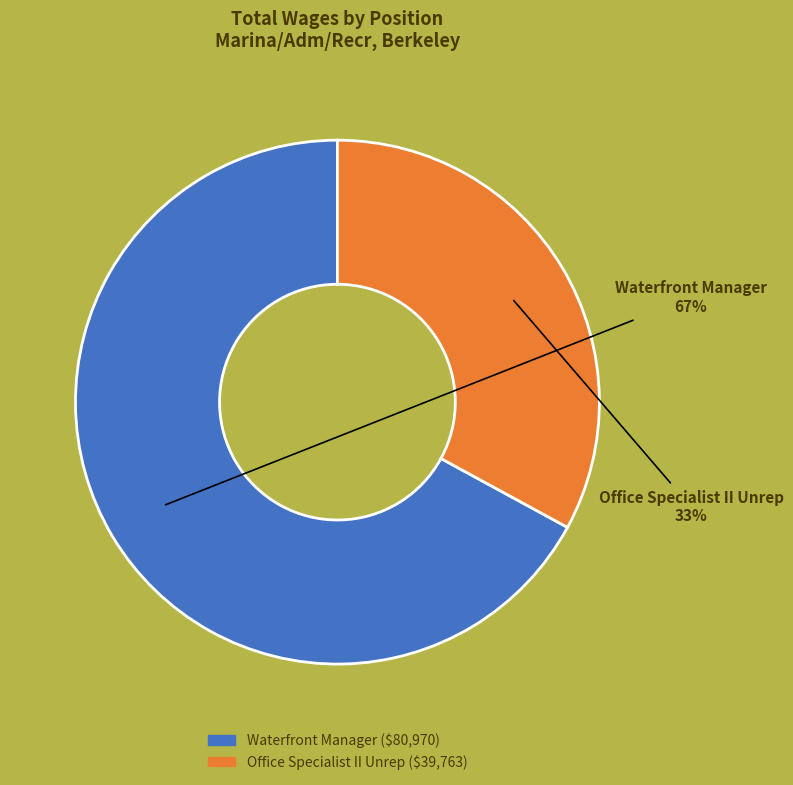

Between Office Specialist II Unrep and Waterfront Manager, which is larger?

Waterfront Manager